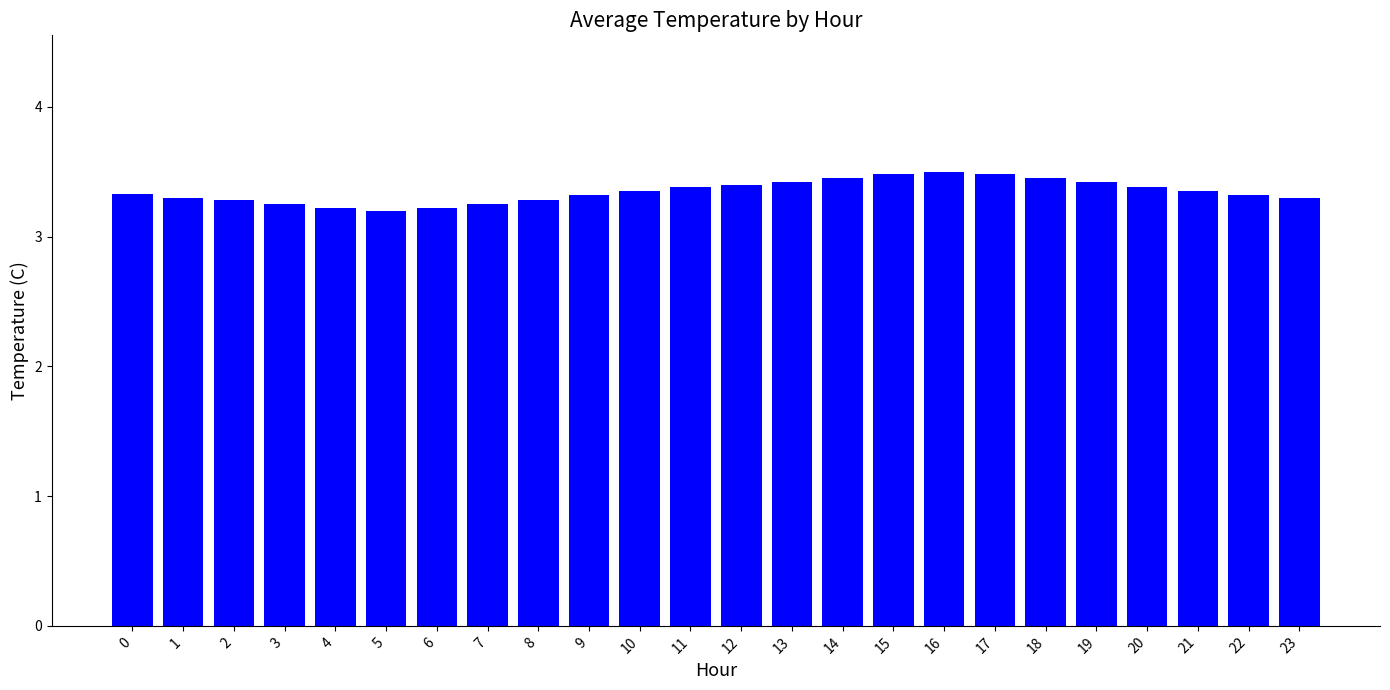

Between 19 and 11, which is larger?

19